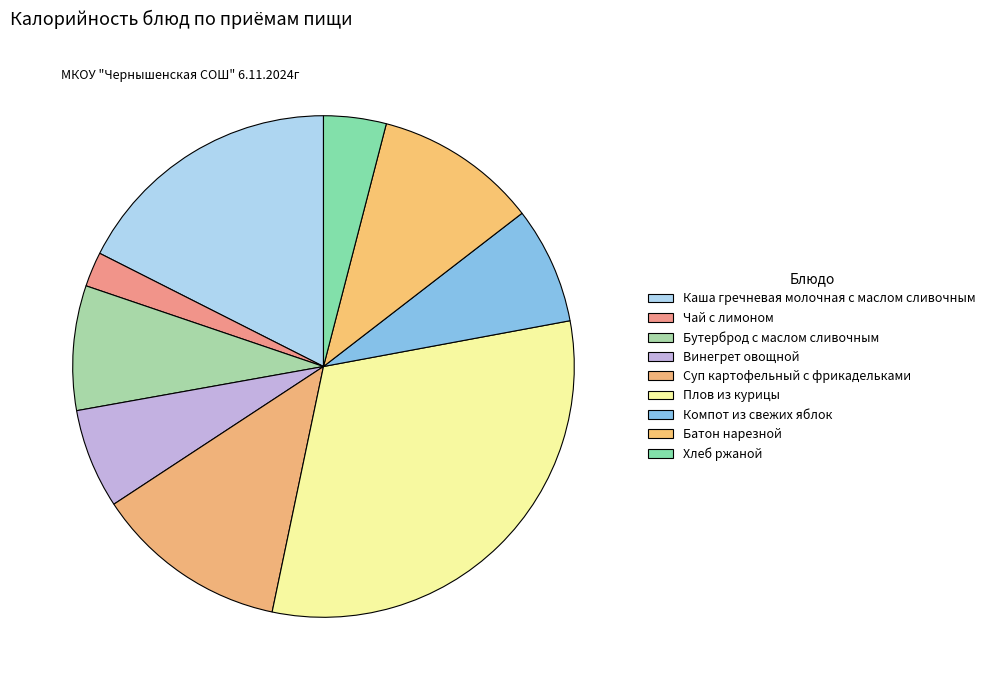

Rank the categories by value from lowest to highest.

Чай с лимоном, Хлеб ржаной, Винегрет овощной, Компот из свежих яблок, Бутерброд с маслом сливочным, Батон нарезной, Суп картофельный с фрикадельками, Каша гречневая молочная с маслом сливочным, Плов из курицы